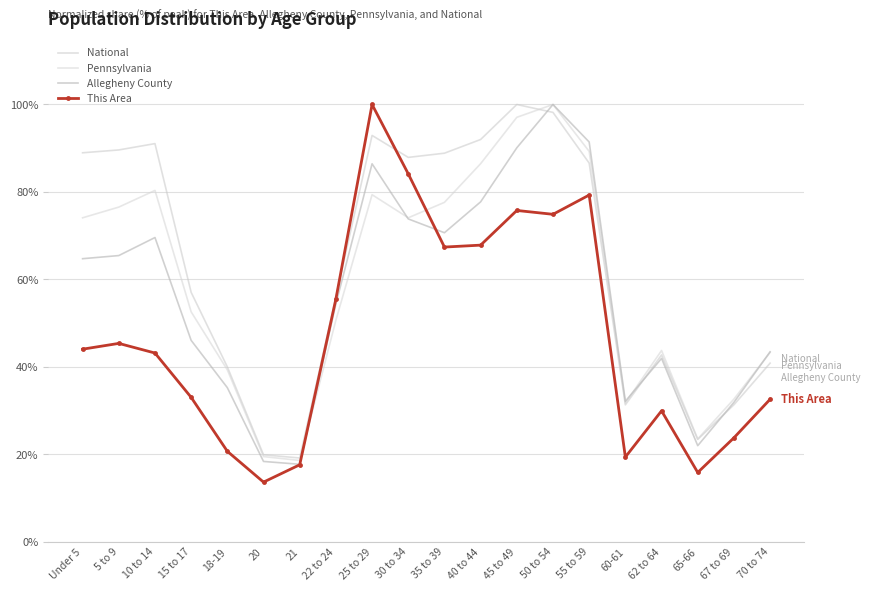

Which series has the widest spread of values?

This Area